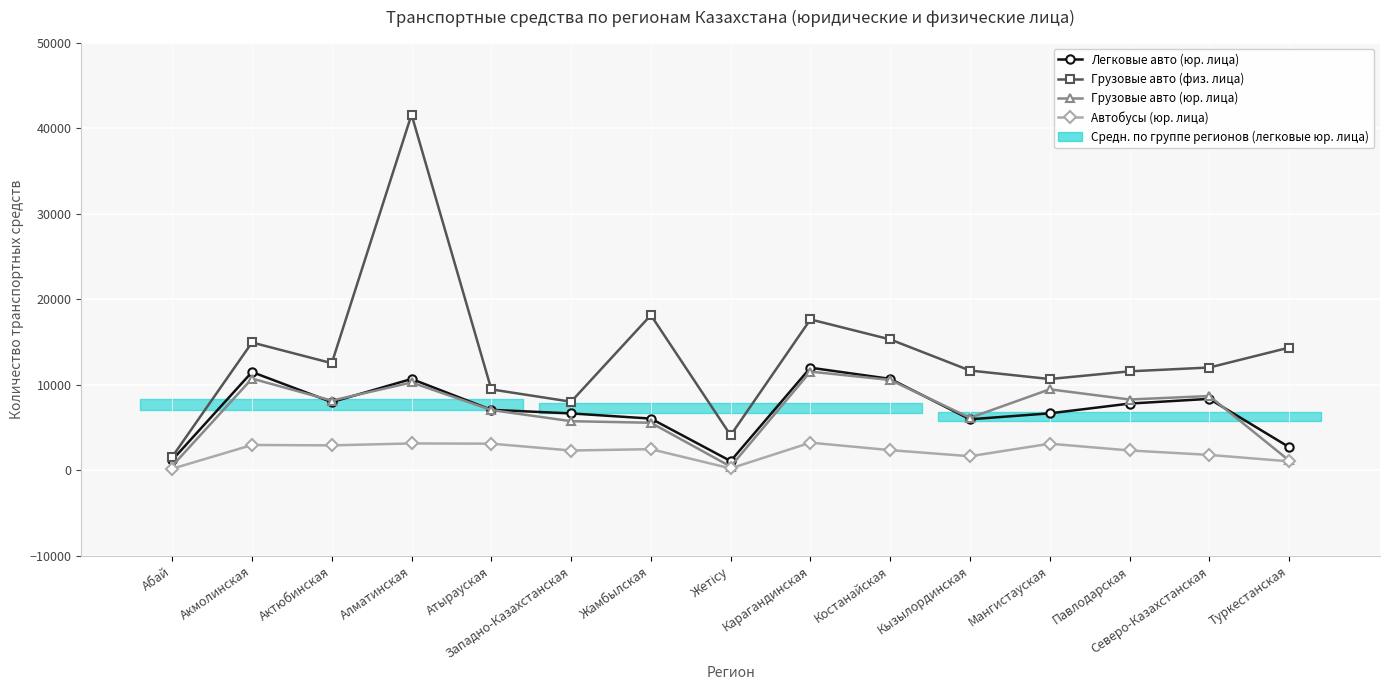

At Северо-Казахстанская, list the series in order from largest to smallest.

Грузовые авто (физ. лица), Грузовые авто (юр. лица), Легковые авто (юр. лица), Автобусы (юр. лица)